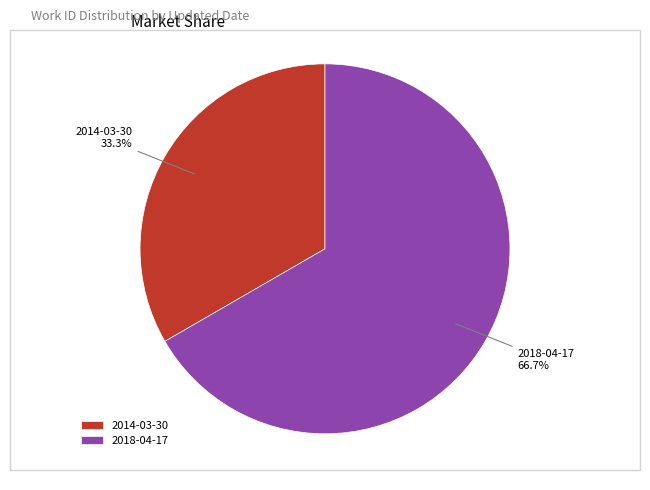

Which category has the biggest portion of the pie?

2018-04-17